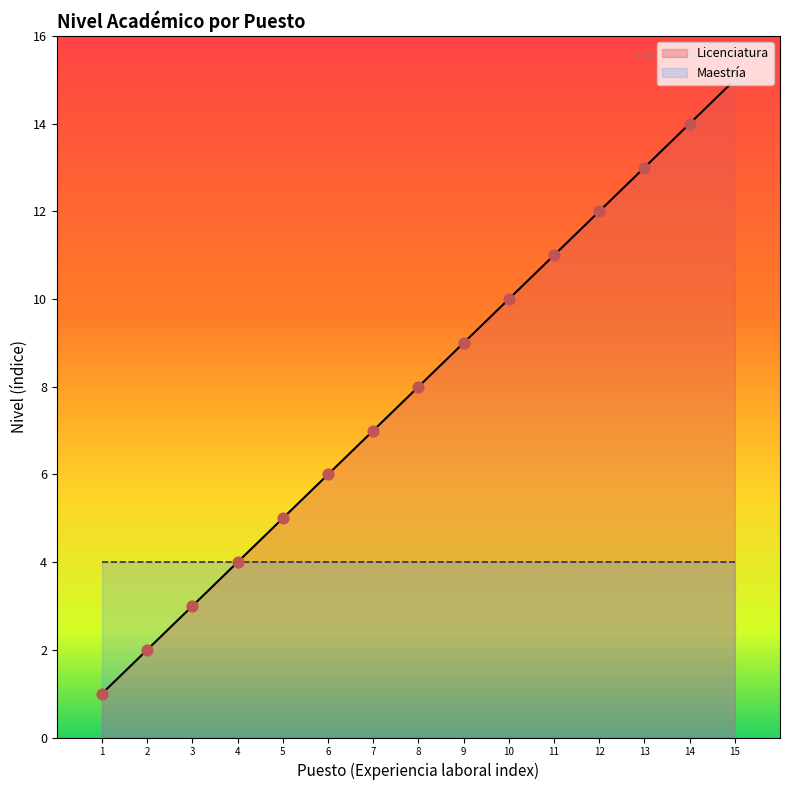

The Licenciatura series shows 13 at 13. True or false?

True